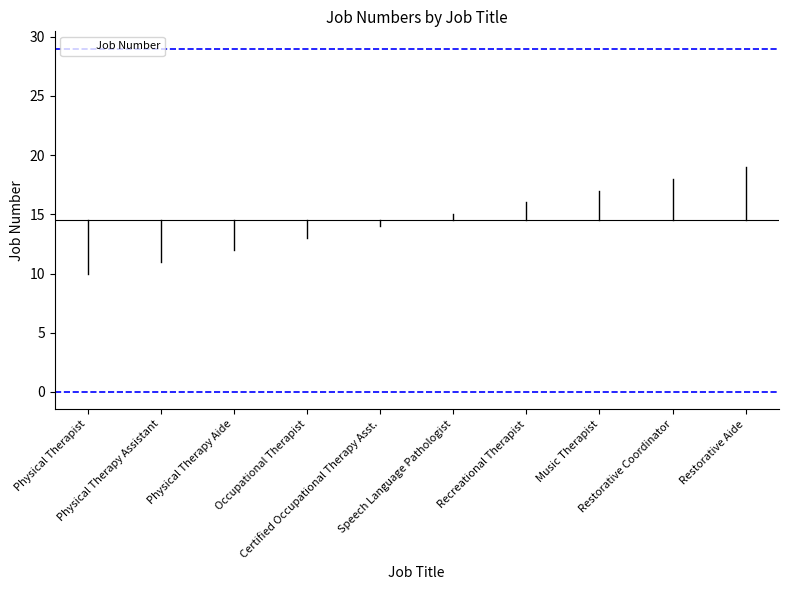

At which label is the value closest to 14?

Certified Occupational Therapy Asst.